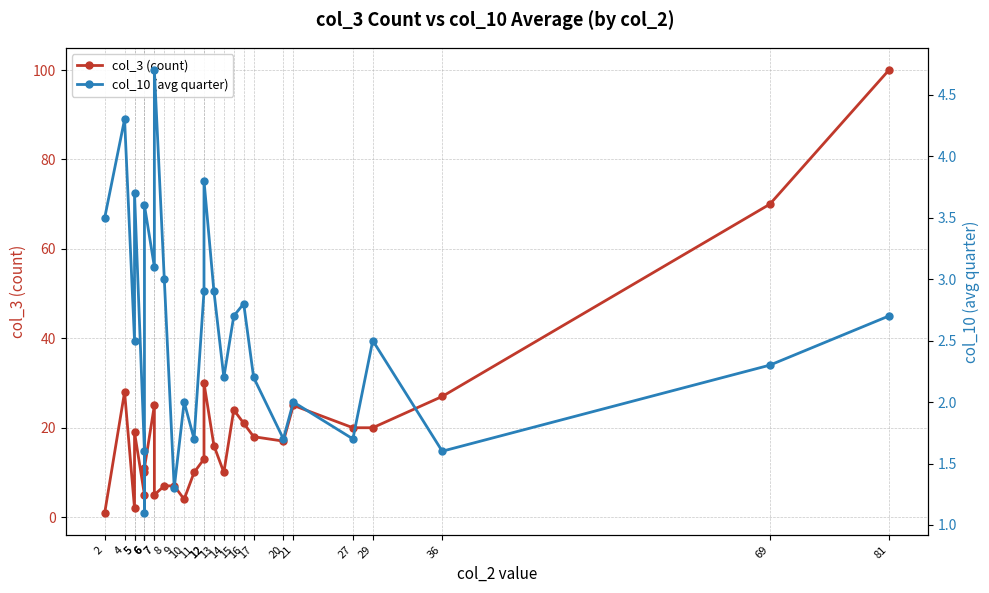

What is the difference between the col_10 (avg quarter) values at 14 and 4?

2.1